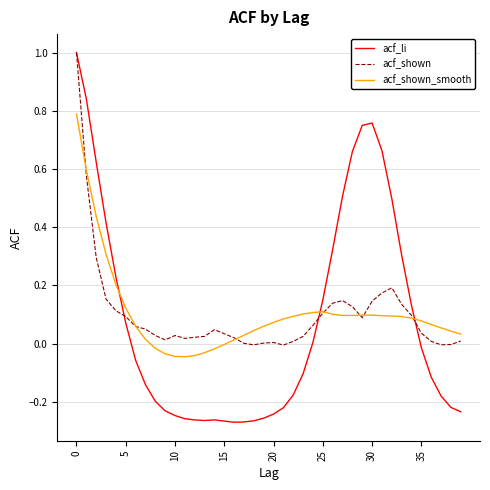

Does the chart display data point markers on the line(s)?

No